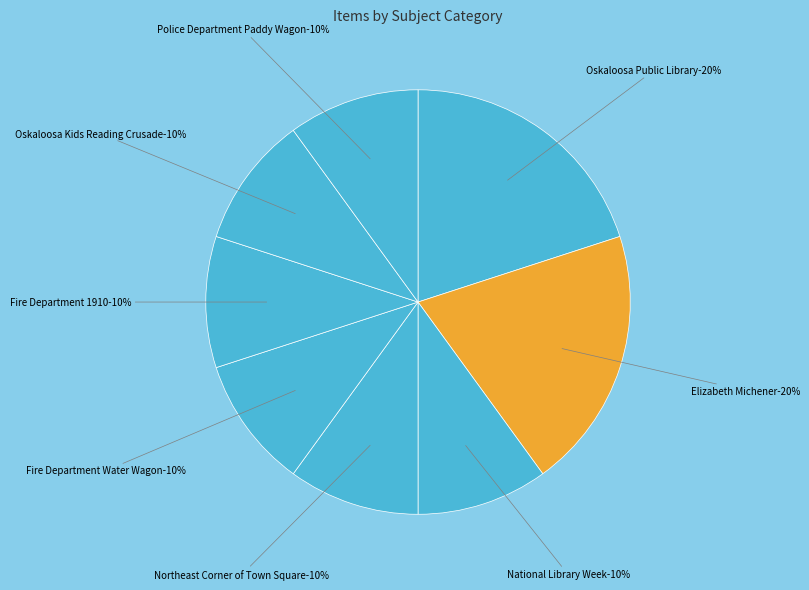

What portion of the pie excludes Oskaloosa Public Library?

80.0%